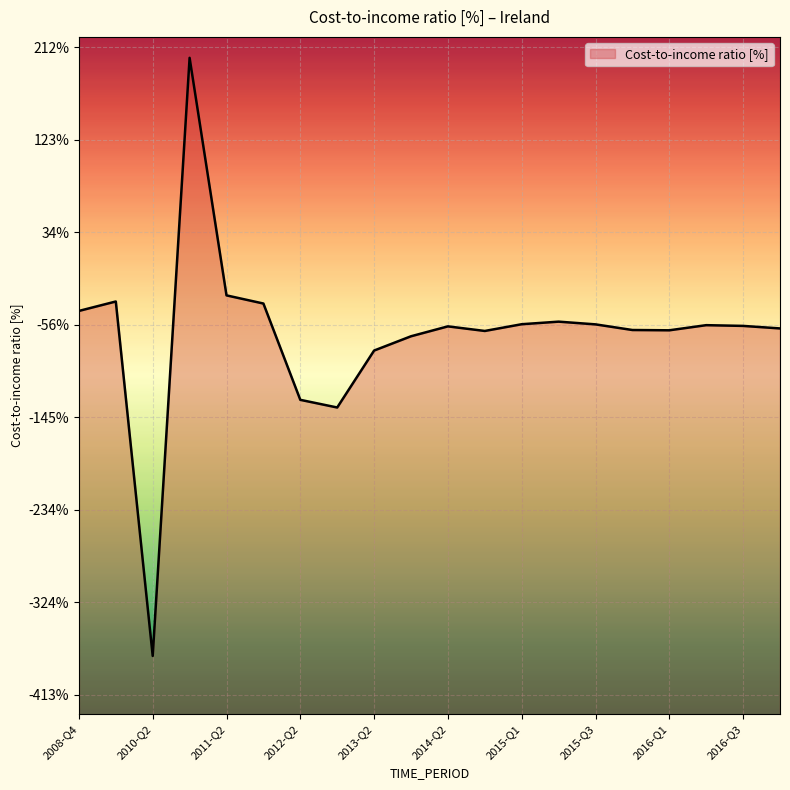

The value at 2014-Q4 is -18.9. True or false?

False